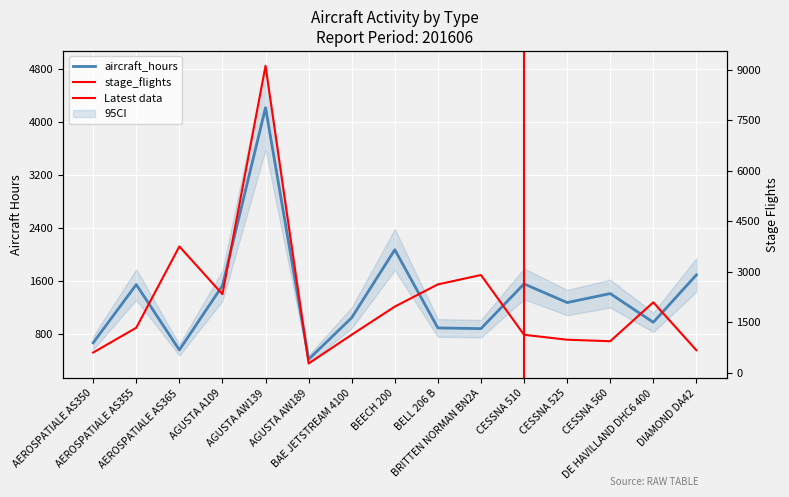

What is the value of the stage_flights point at the 1st from the left?

594.0